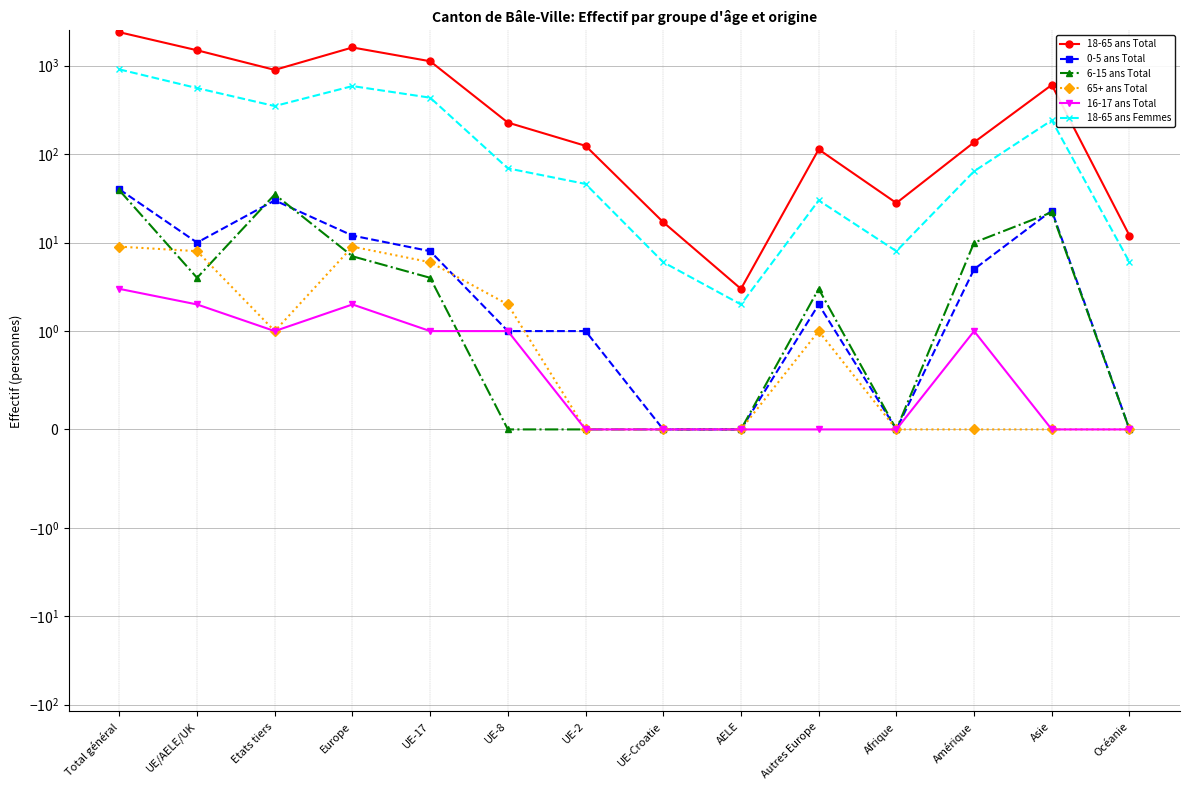

What is the difference between the highest and lowest values at Amérique?

136